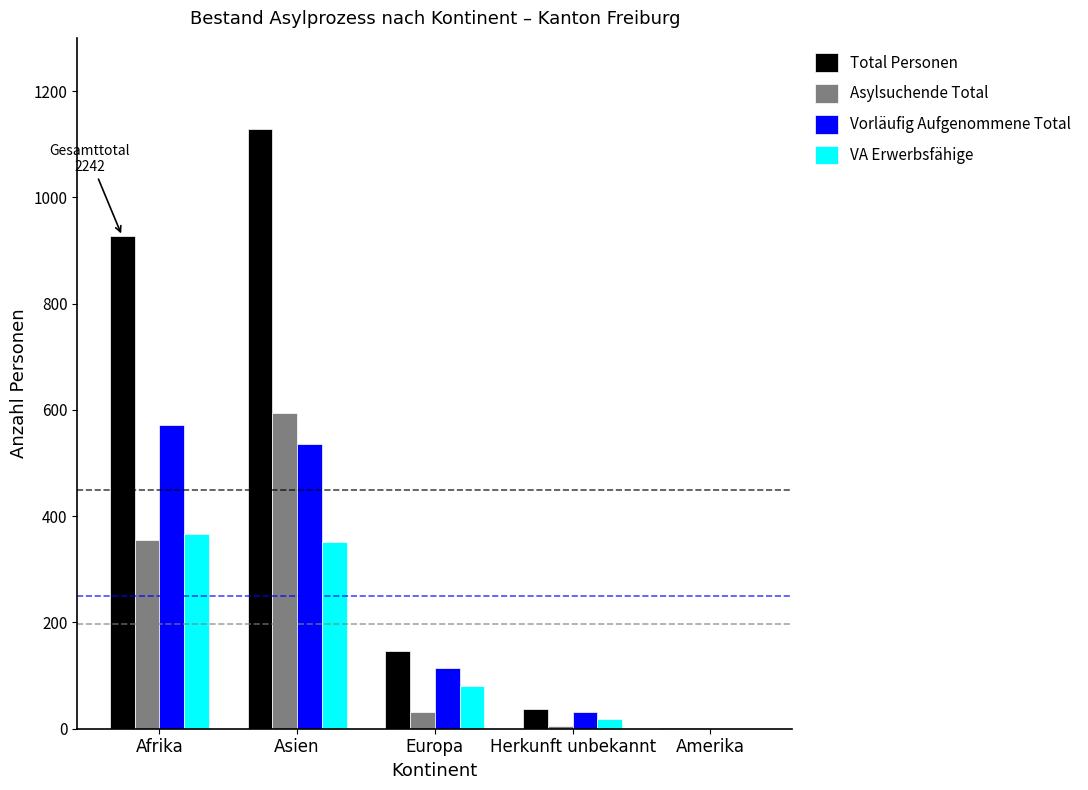

The VA Erwerbsfähige series shows 177 at Asien. True or false?

False